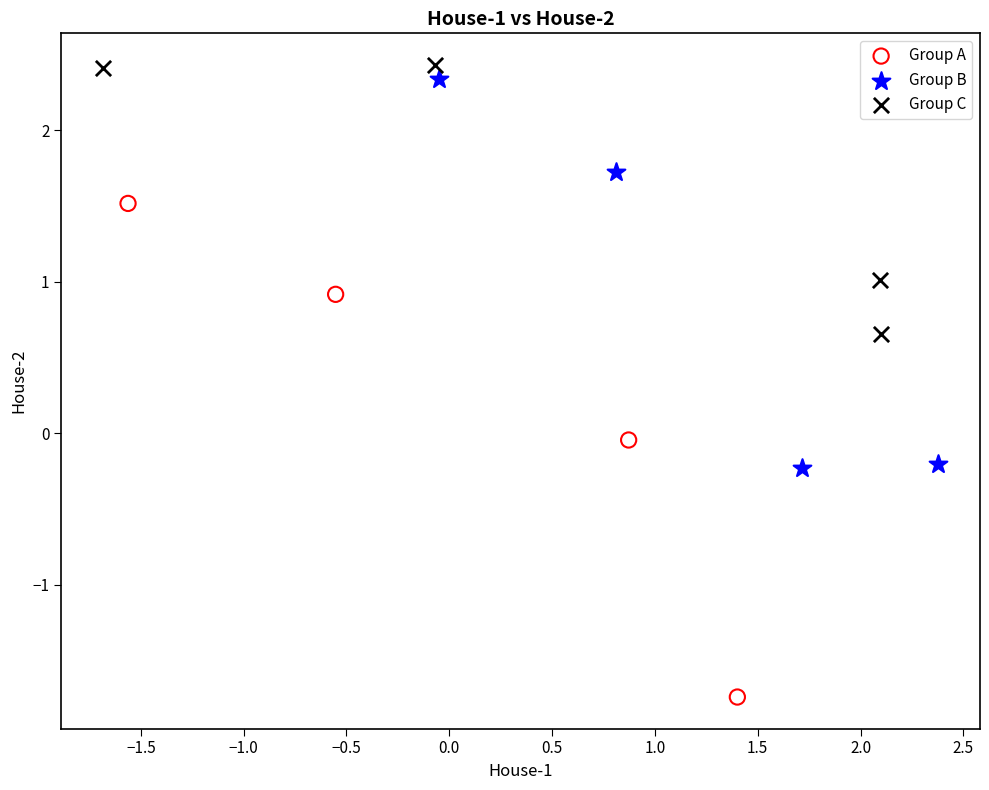

Which series has the largest Y range (max minus min)?

Group A